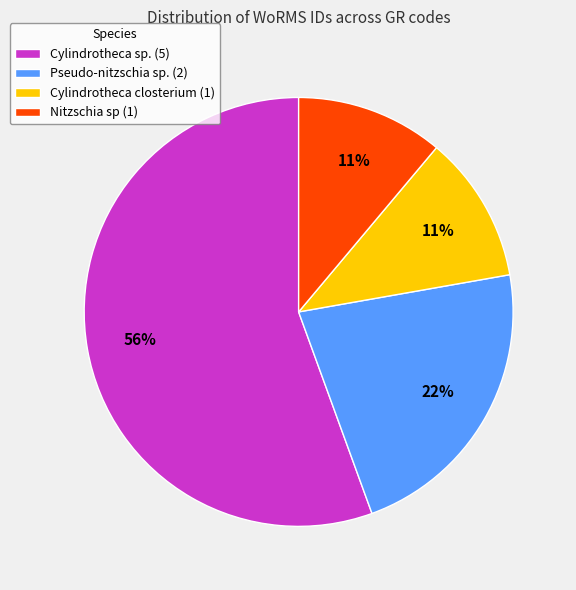

Which slice is the largest?

Cylindrotheca sp. (5)